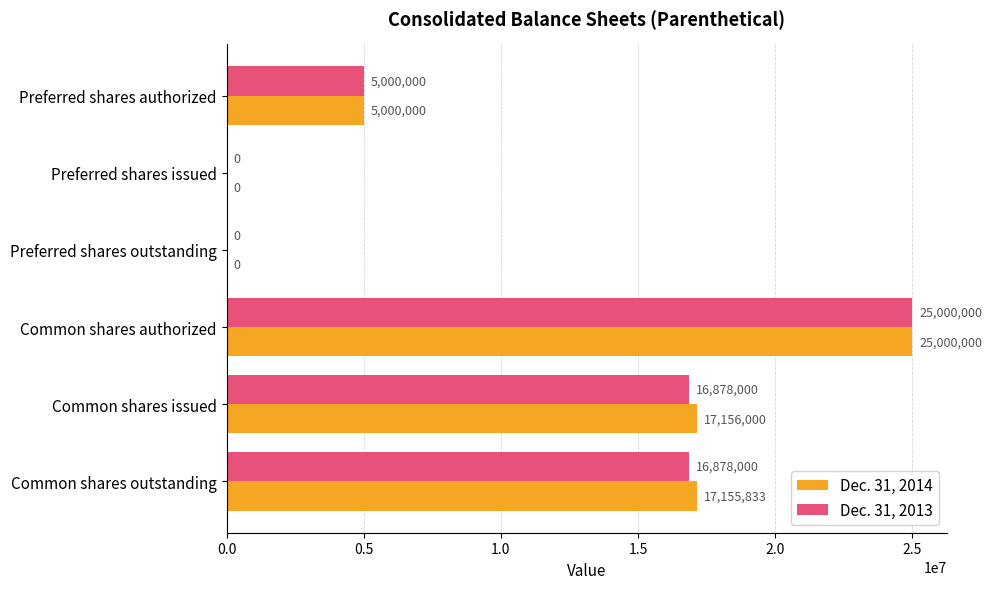

What is the maximum value shown in the chart?

25000000